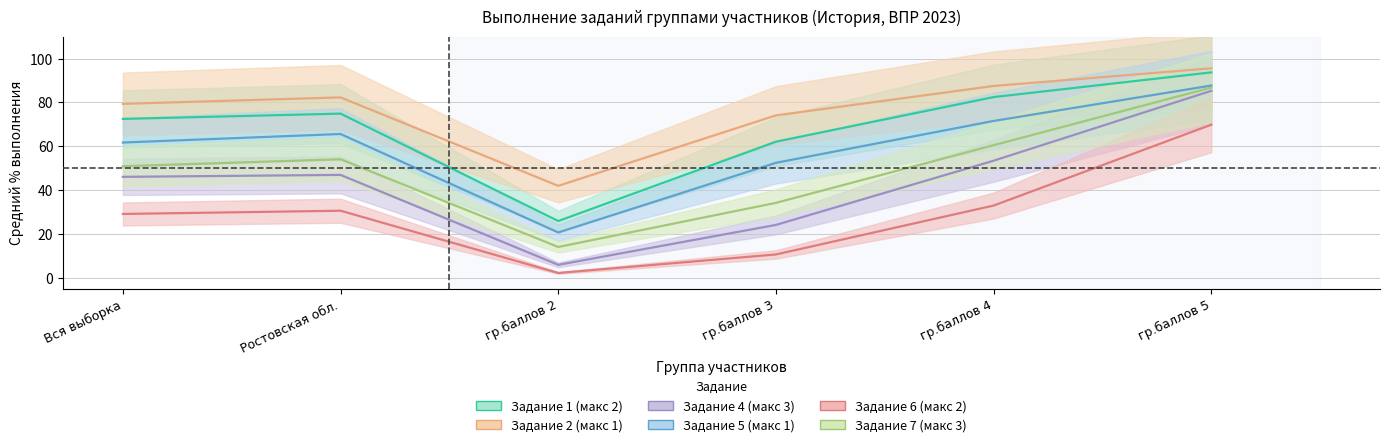

Reading left to right, list all the values displayed in this chart.

Задание 1 (макс 2): 72.5	74.9	25.9	62.1	82.4	93.7
Задание 2 (макс 1): 79.3	82.3	41.9	74.1	87.5	95.6
Задание 4 (макс 3): 46.0	46.9	5.9	24.1	53.4	85.3
Задание 5 (макс 1): 61.7	65.6	20.6	52.4	71.5	87.7
Задание 6 (макс 2): 29.1	30.6	2.1	10.6	32.9	69.8
Задание 7 (макс 3): 50.9	54.0	14.0	34.1	60.5	86.8